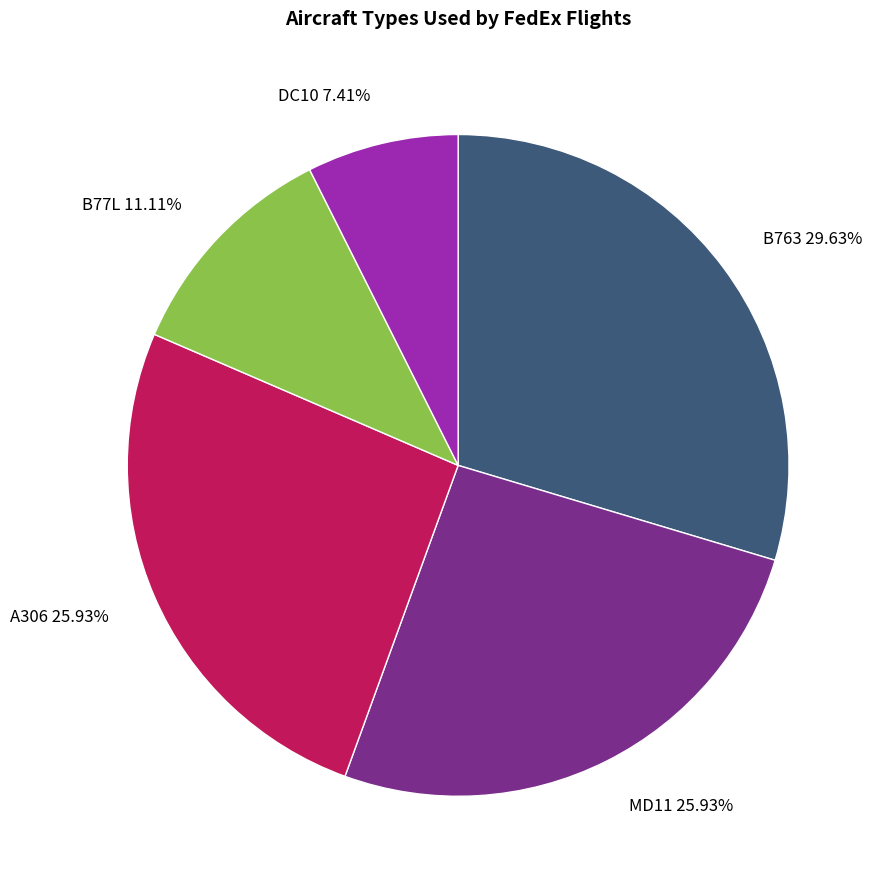

Which category has the biggest portion of the pie?

B763